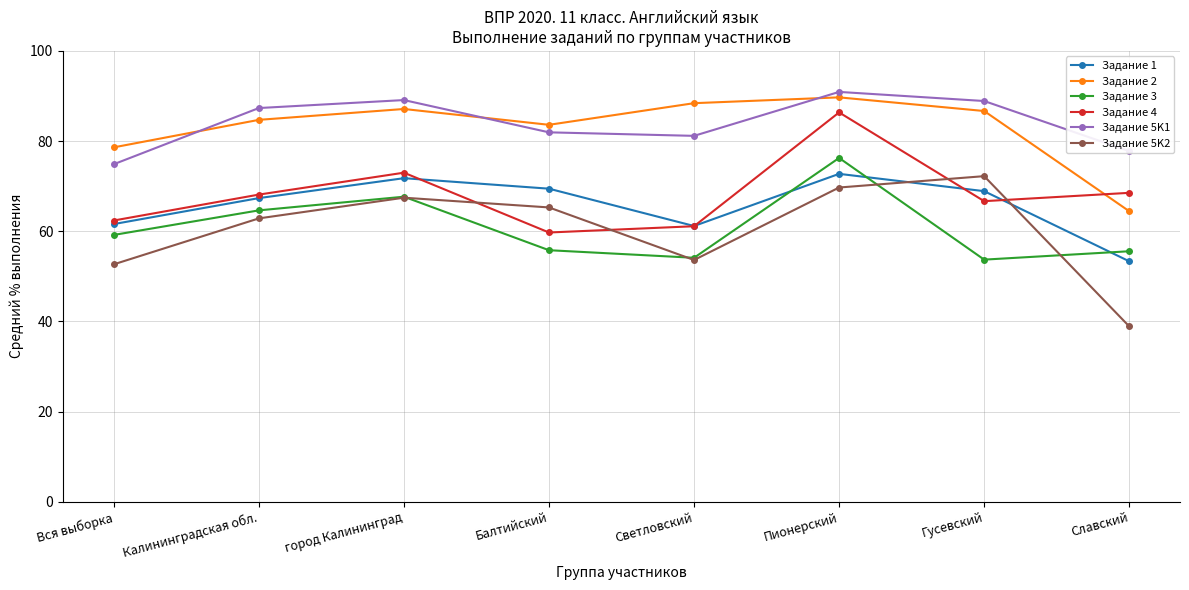

How many series are shown in this chart?

6